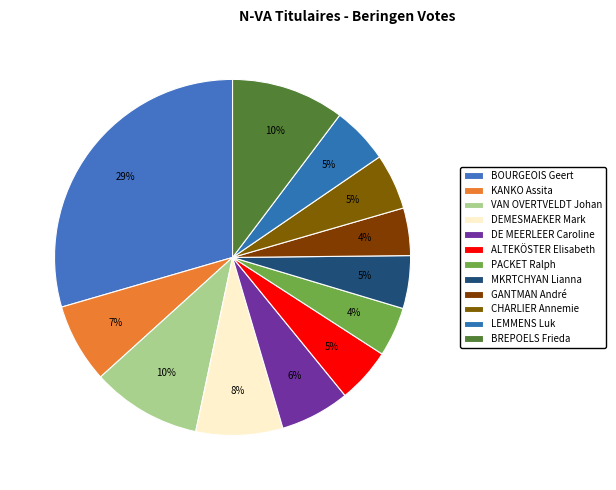

How many slices are in this pie chart?

12